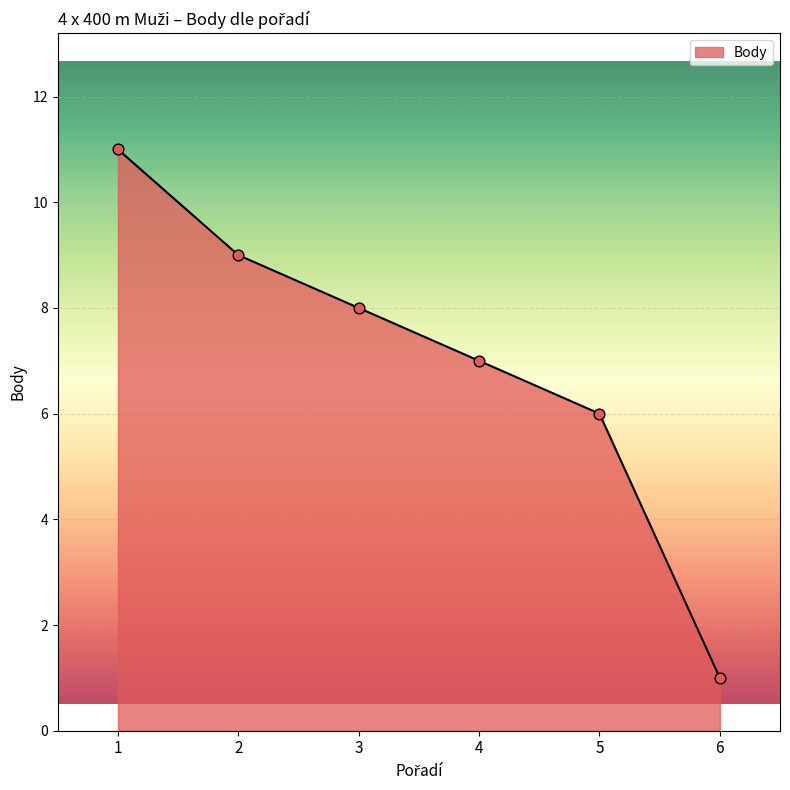

What is the ratio of the value at 2 to the value at 5?

1.5